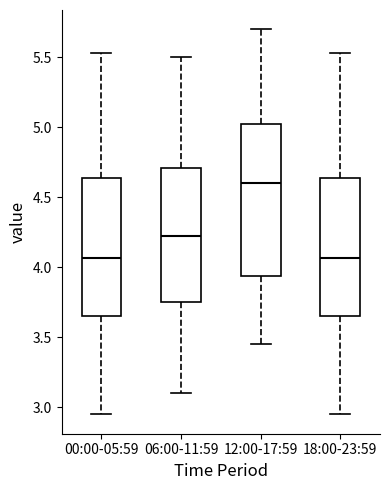

Reading left to right, read every box against the y-axis: the position of its median line, the range the box covers, and the ends of its whiskers. The values are not printed on the chart, so give them approximately, as read against the axis.

00:00-05:59: median 4.05, box 3.65 to 4.65, whiskers 2.95 to 5.55
06:00-11:59: median 4.25, box 3.75 to 4.70, whiskers 3.10 to 5.50
12:00-17:59: median 4.60, box 3.95 to 5.05, whiskers 3.45 to 5.70
18:00-23:59: median 4.05, box 3.65 to 4.65, whiskers 2.95 to 5.55